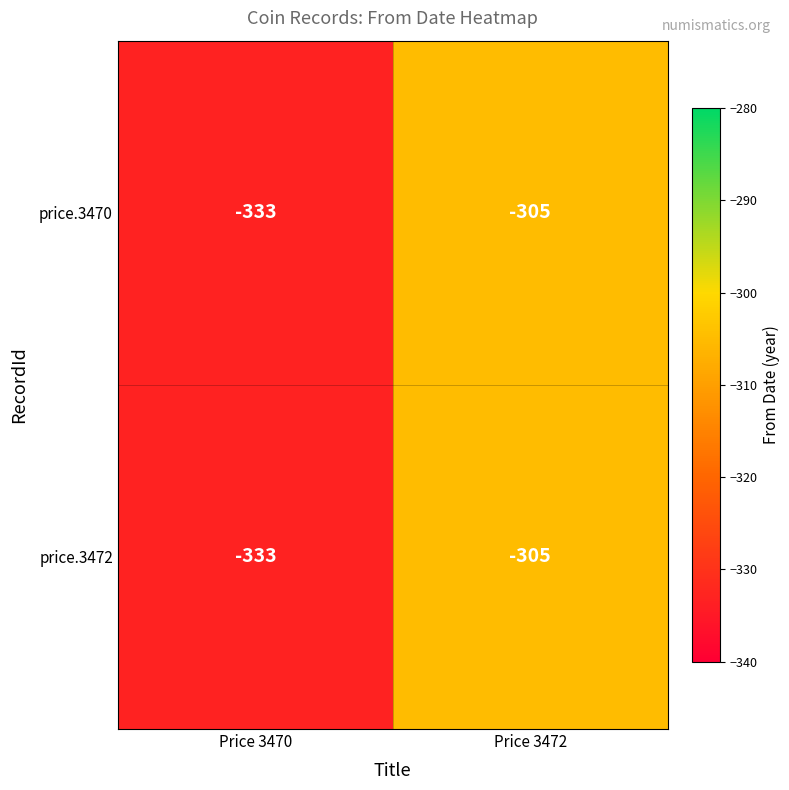

What is the greatest value displayed?

-305